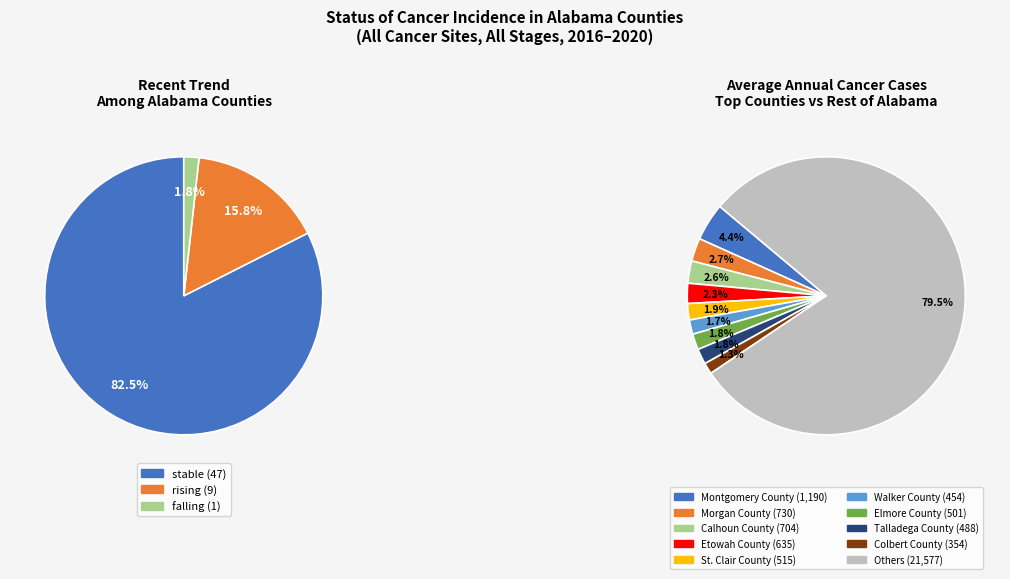

Is it true that rising is 16% of the pie?

True